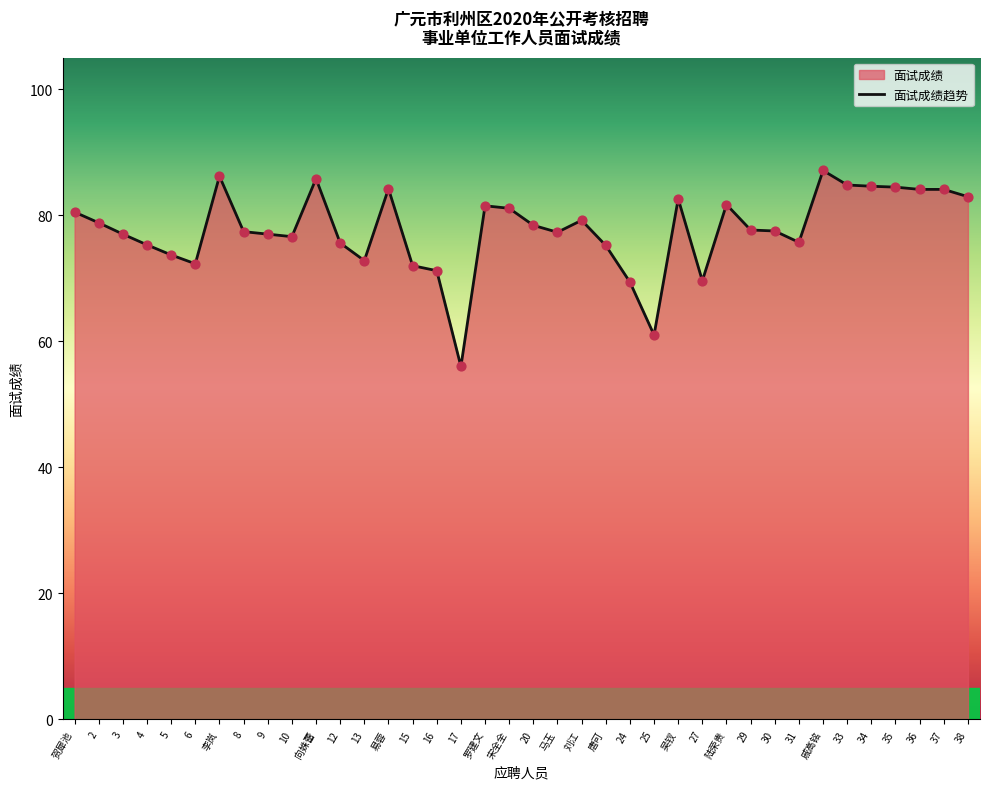

What is the ratio of the value at 8 to the value at 罗建文?

0.9